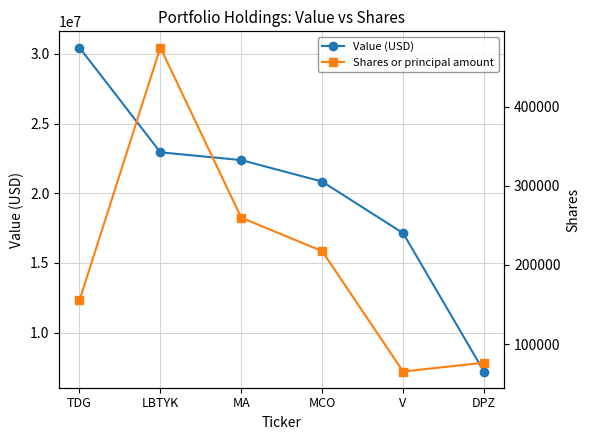

Which has a higher value, V or MA?

MA